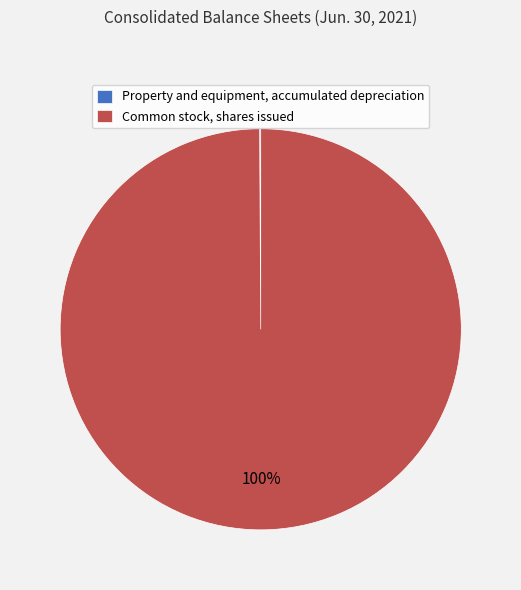

To the nearest percent, what portion does Common stock, shares issued represent?

100%